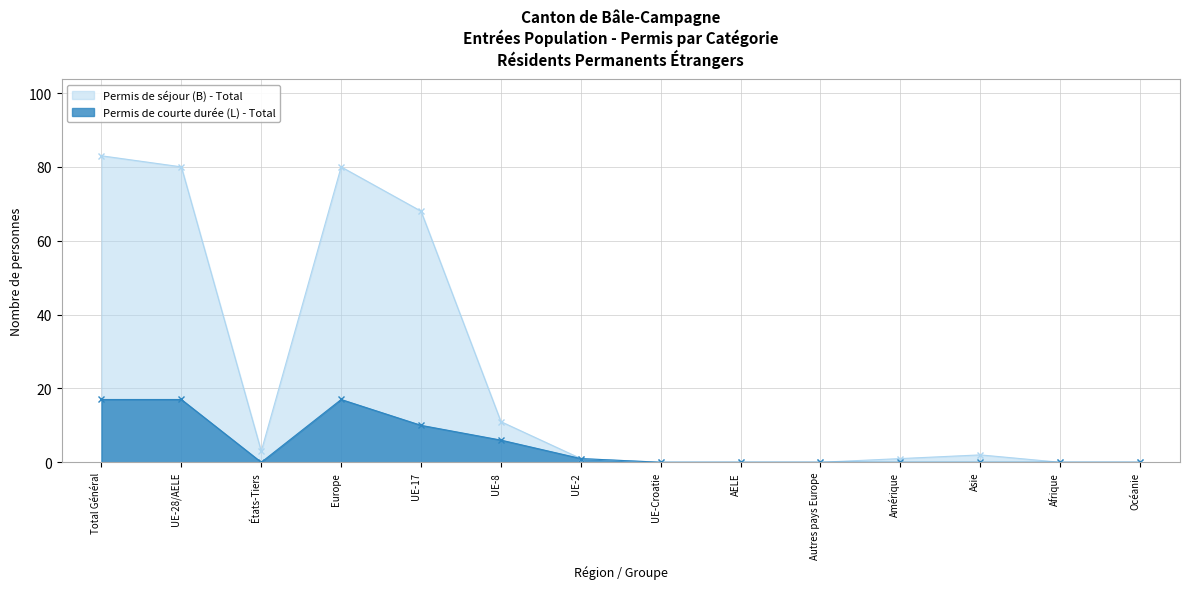

What is the label of the 2nd point from the right?

Afrique